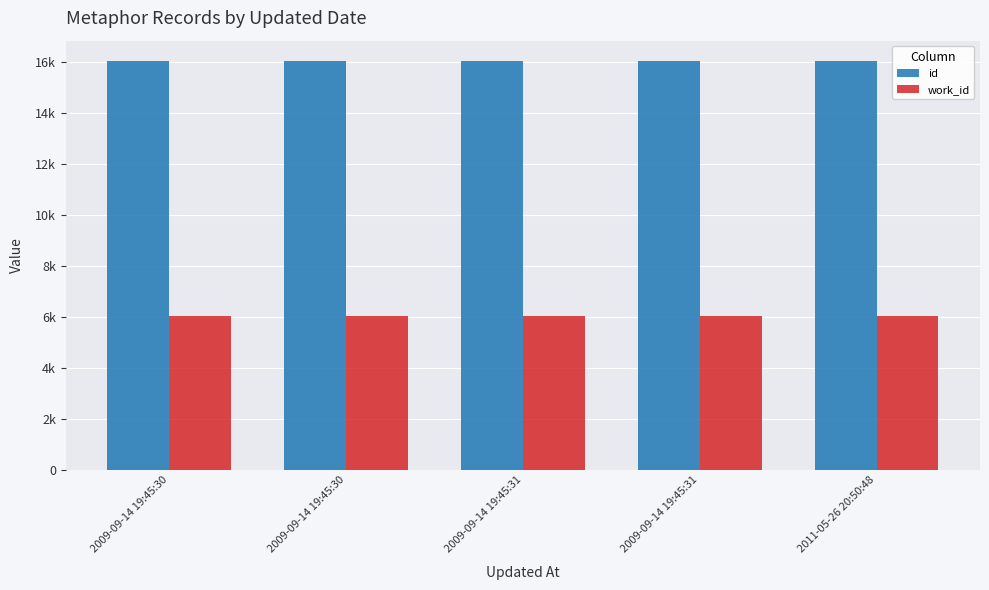

What are all the series names shown in the legend?

id, work_id